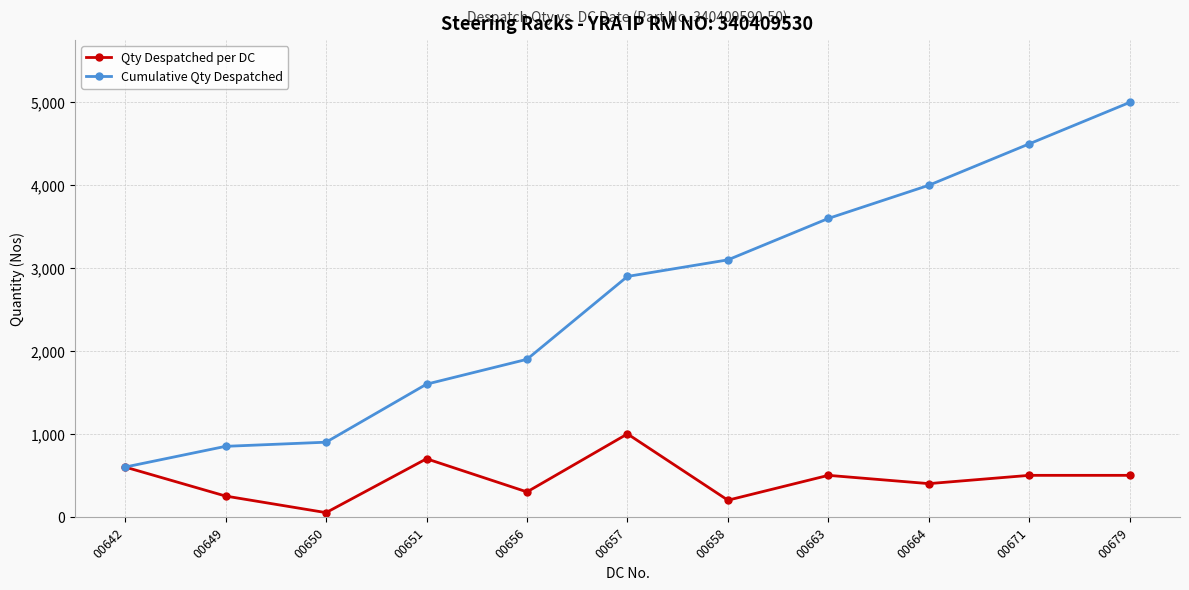

What is the difference between the maximum and minimum values in the Qty Despatched per DC series?

950